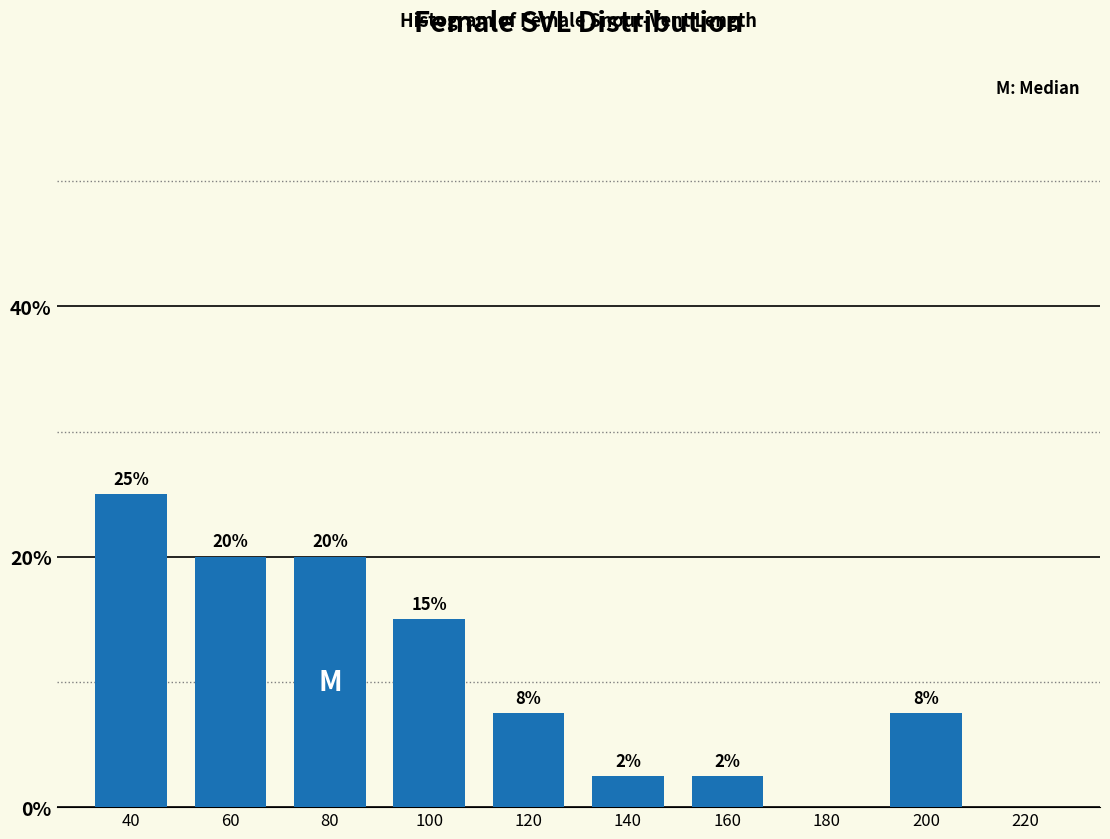

Between 220 and 200, which is larger?

200